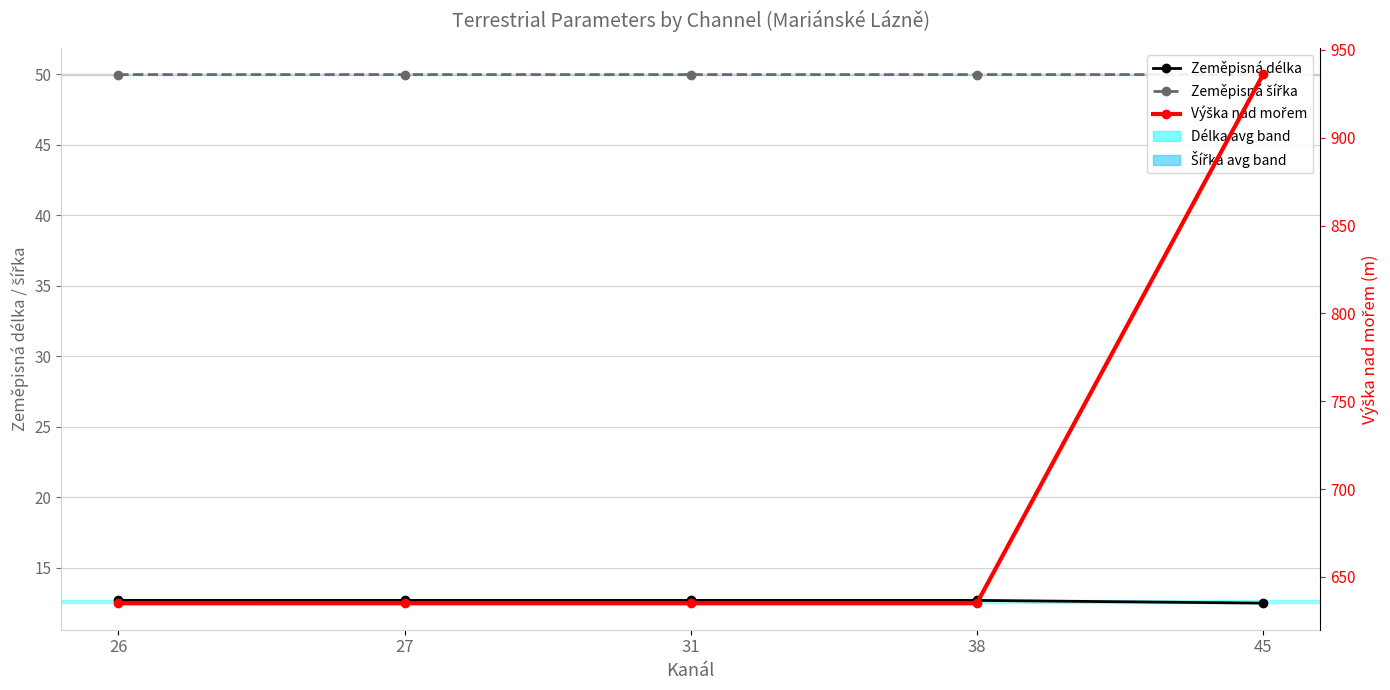

What is the smallest value displayed?

12.5